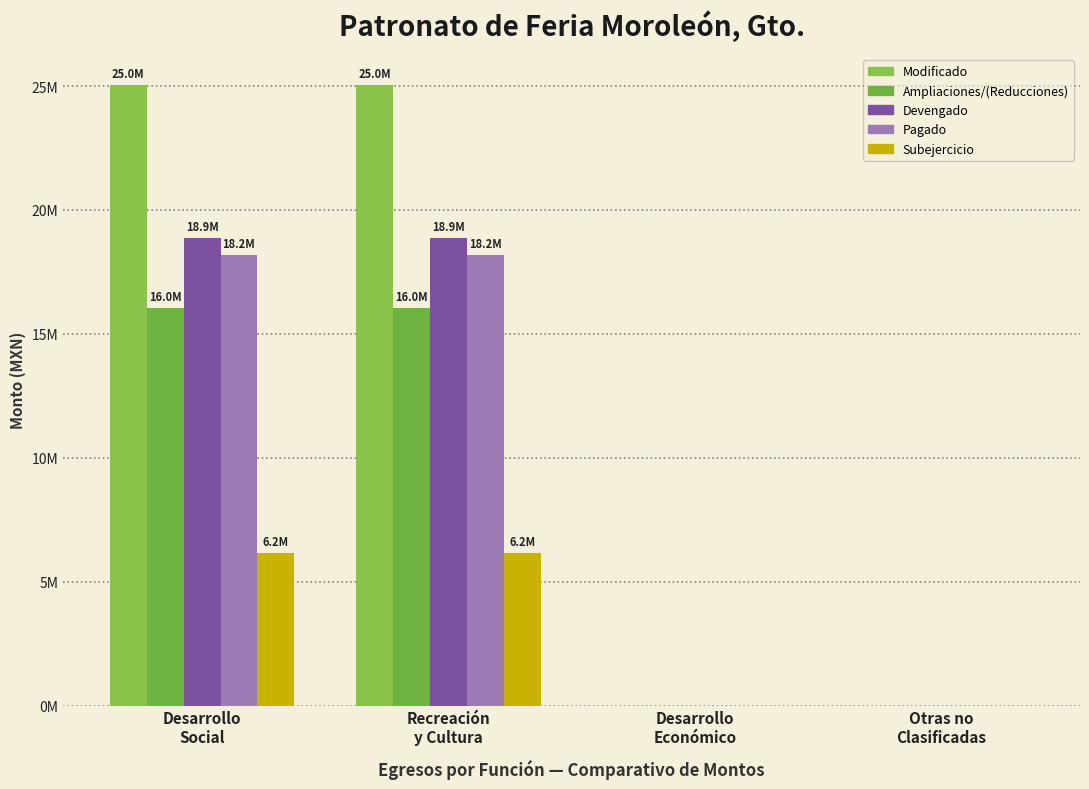

At which label does Ampliaciones/(Reducciones) reach its minimum?

Desarrollo
Económico